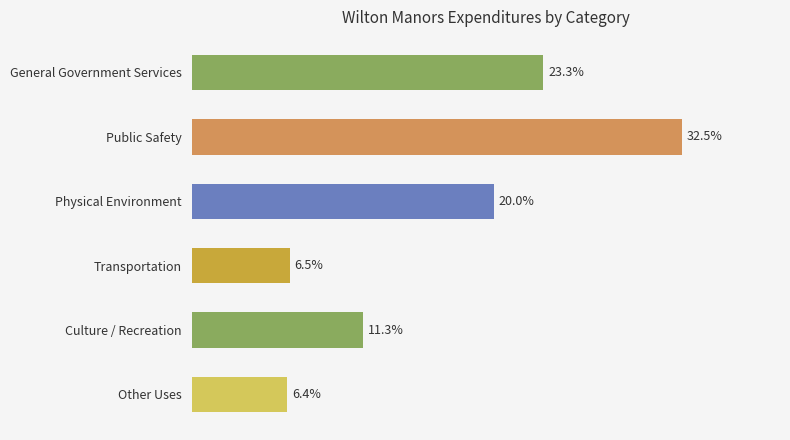

Are the bars horizontal?

Yes